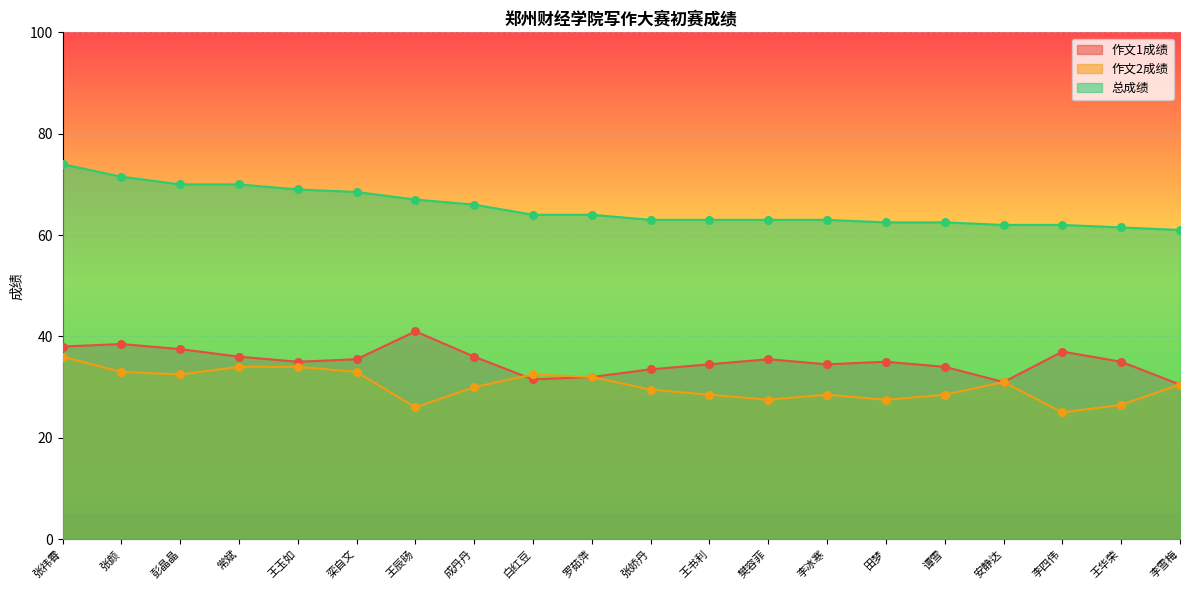

What is the total value across all series at 成丹丹?

132.0